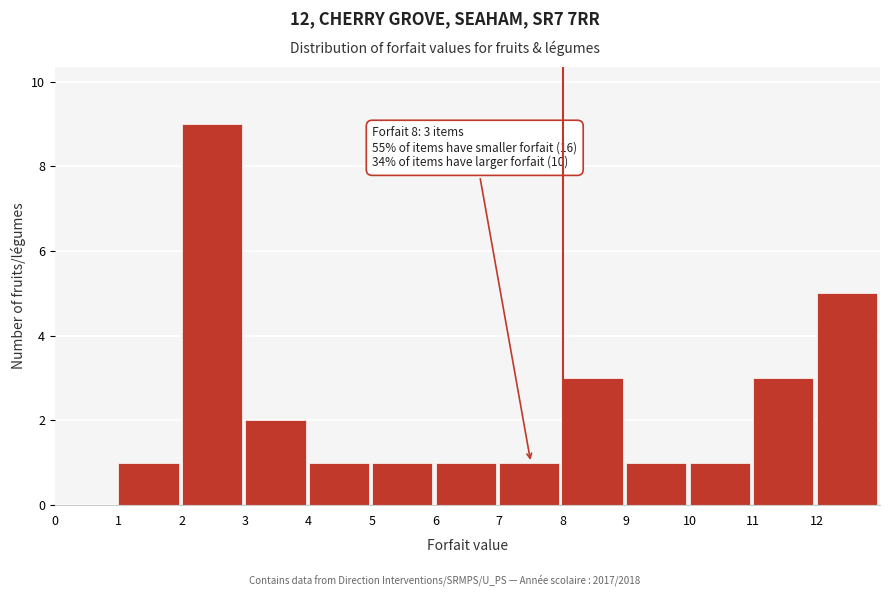

Over which range of the x-axis is the bar tallest?

2 to 3